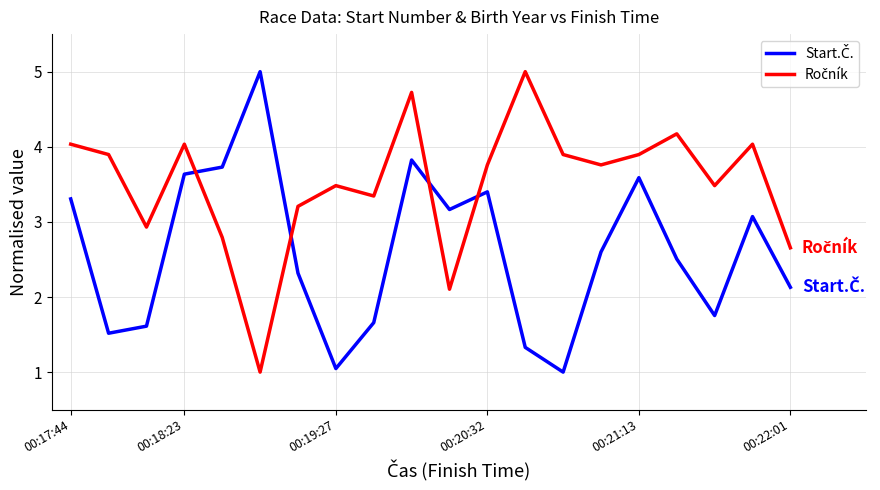

What is the maximum value shown in the chart?

5.0